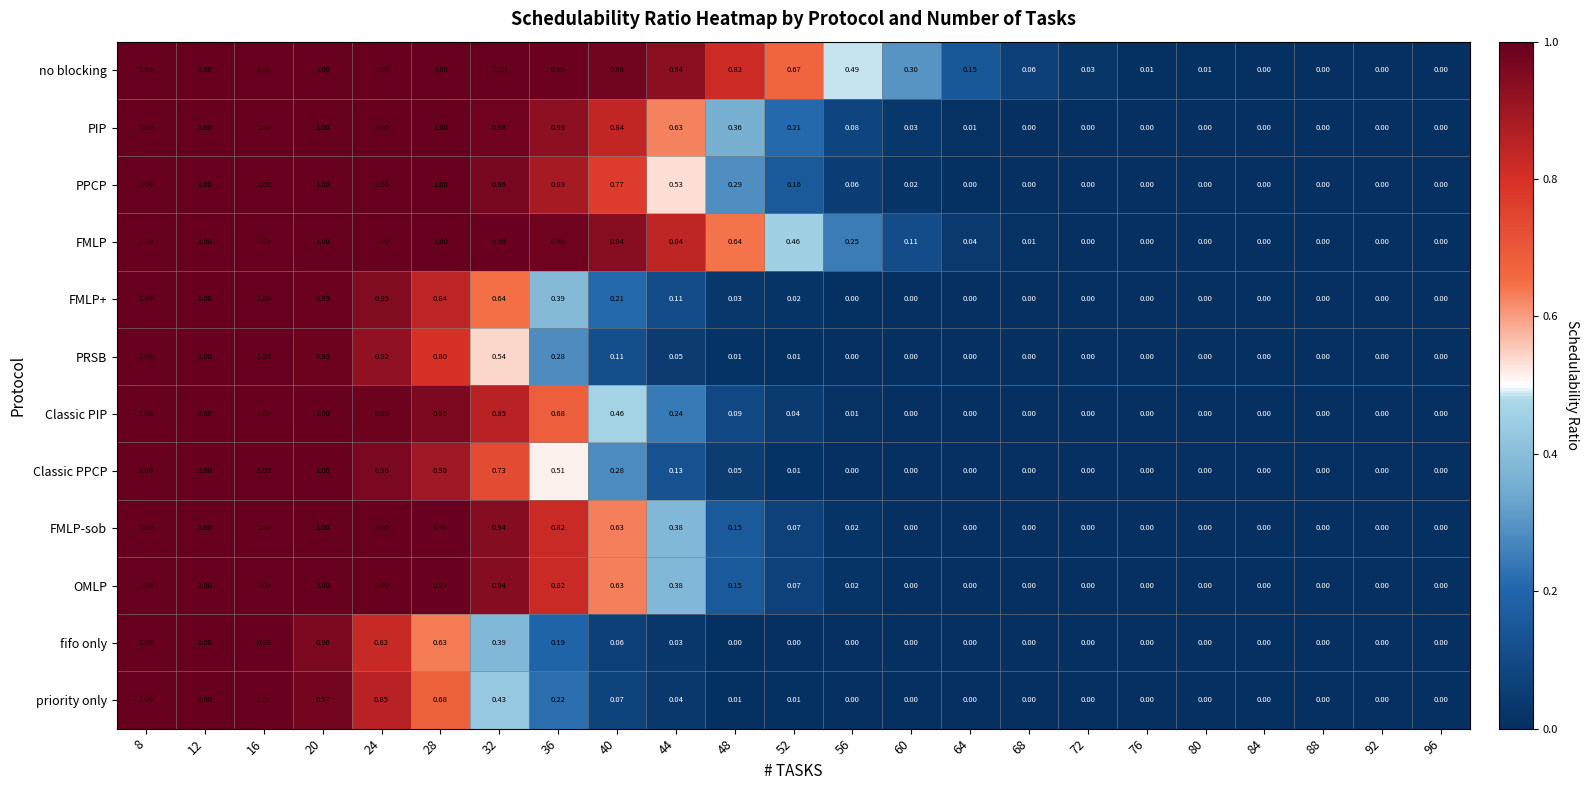

Which series changed the most between 32 and 44?

Classic PIP